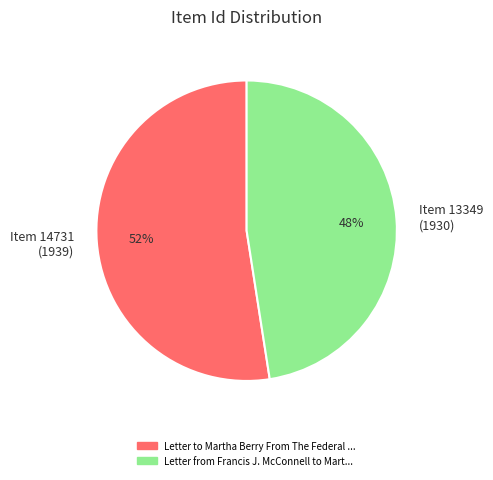

To the nearest percent, what is the combined percentage of Item 13349 (1930) and Item 14731 (1939)?

100%